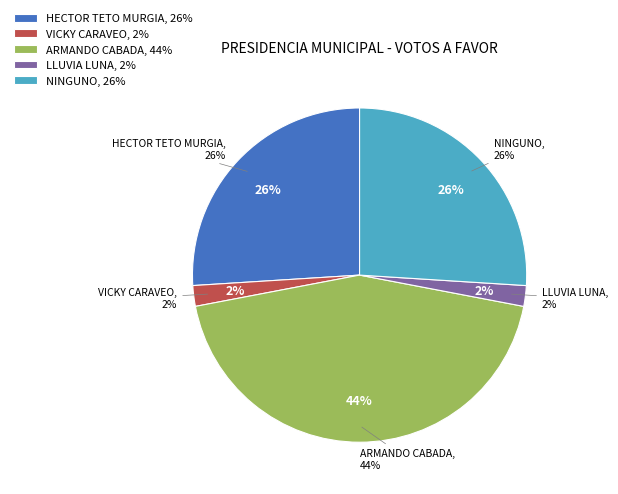

True or false: ARMANDO CABADA accounts for 44% of the total.

True